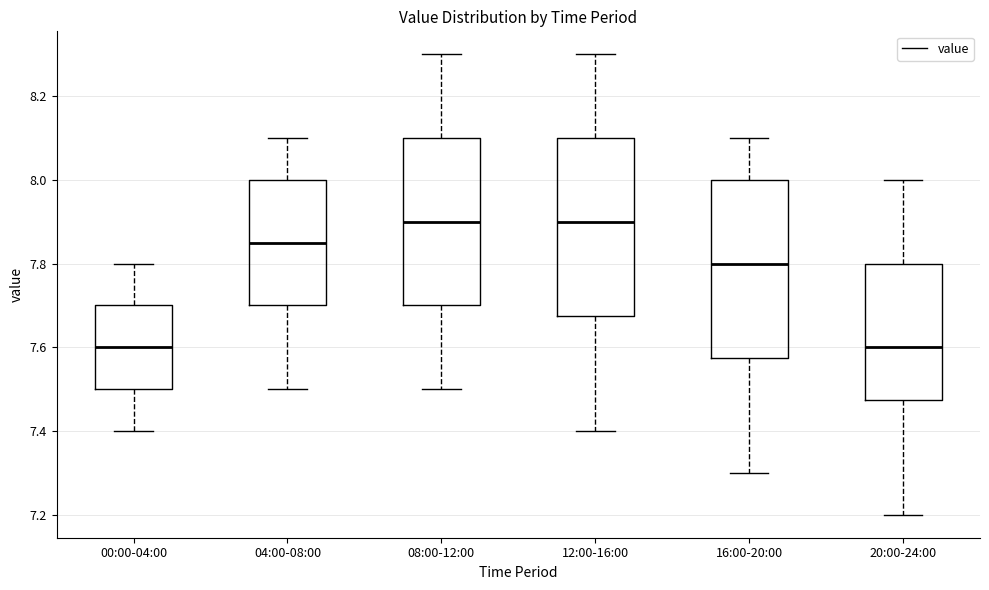

Reading left to right, read every box against the y-axis: the position of its median line, the range the box covers, and the ends of its whiskers. The values are not printed on the chart, so give them approximately, as read against the axis.

00:00-04:00: median 7.60, box 7.50 to 7.70, whiskers 7.40 to 7.80
04:00-08:00: median 7.86, box 7.70 to 8.00, whiskers 7.50 to 8.10
08:00-12:00: median 7.90, box 7.70 to 8.10, whiskers 7.50 to 8.30
12:00-16:00: median 7.90, box 7.68 to 8.10, whiskers 7.40 to 8.30
16:00-20:00: median 7.80, box 7.58 to 8.00, whiskers 7.30 to 8.10
20:00-24:00: median 7.60, box 7.48 to 7.80, whiskers 7.20 to 8.00